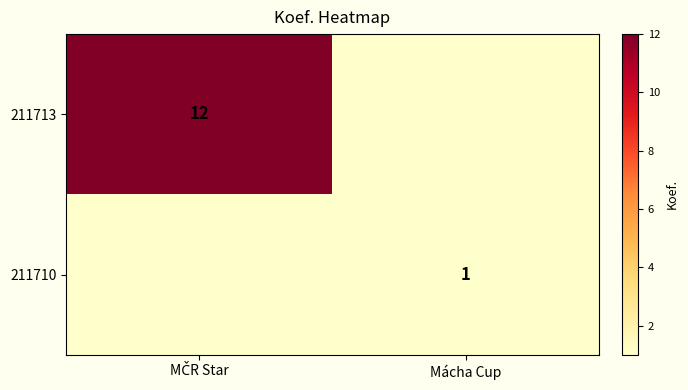

The value of 211710 at Mácha Cup is 1. True or false?

True